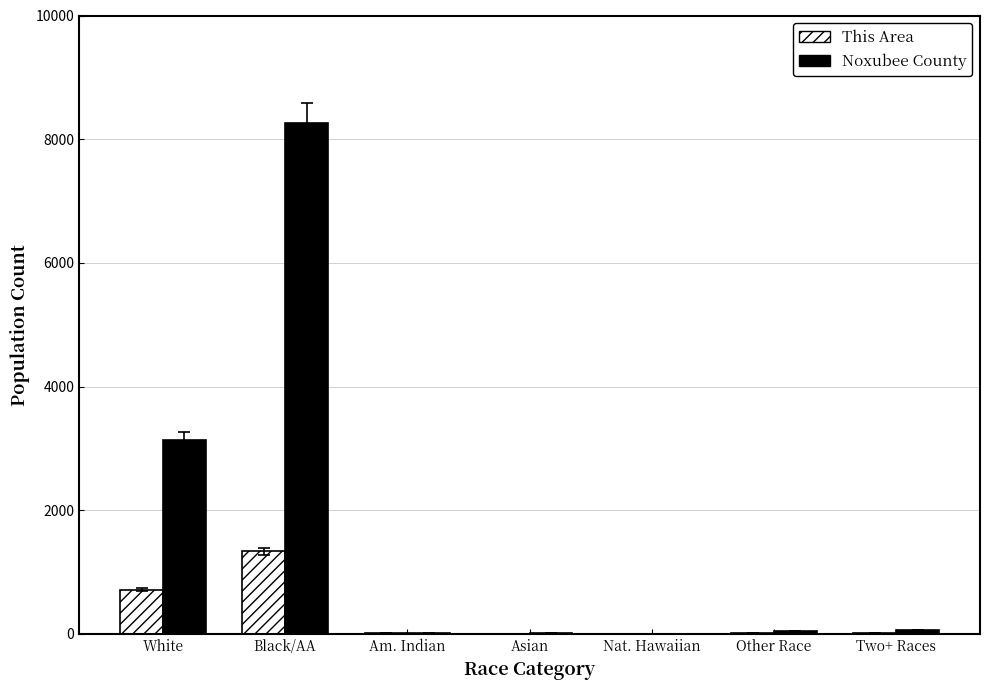

At which category is the sum across all series the highest?

Black/AA